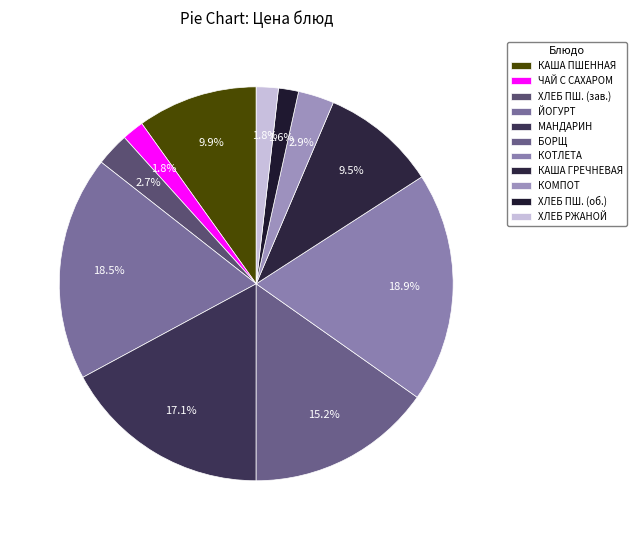

Count the number of slices in the pie.

11